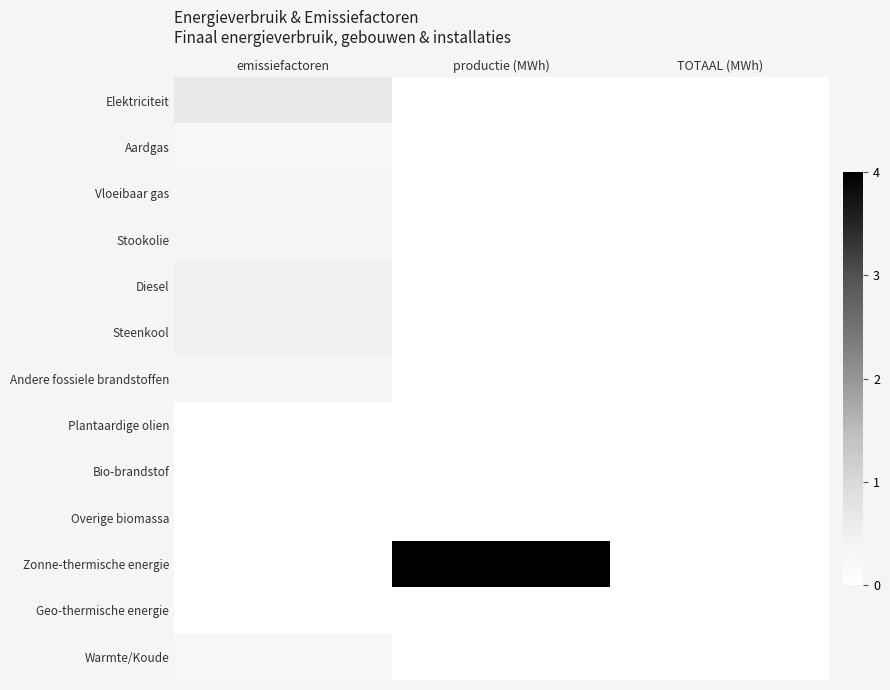

Between TOTAAL (MWh) and productie (MWh), which is larger?

TOTAAL (MWh)